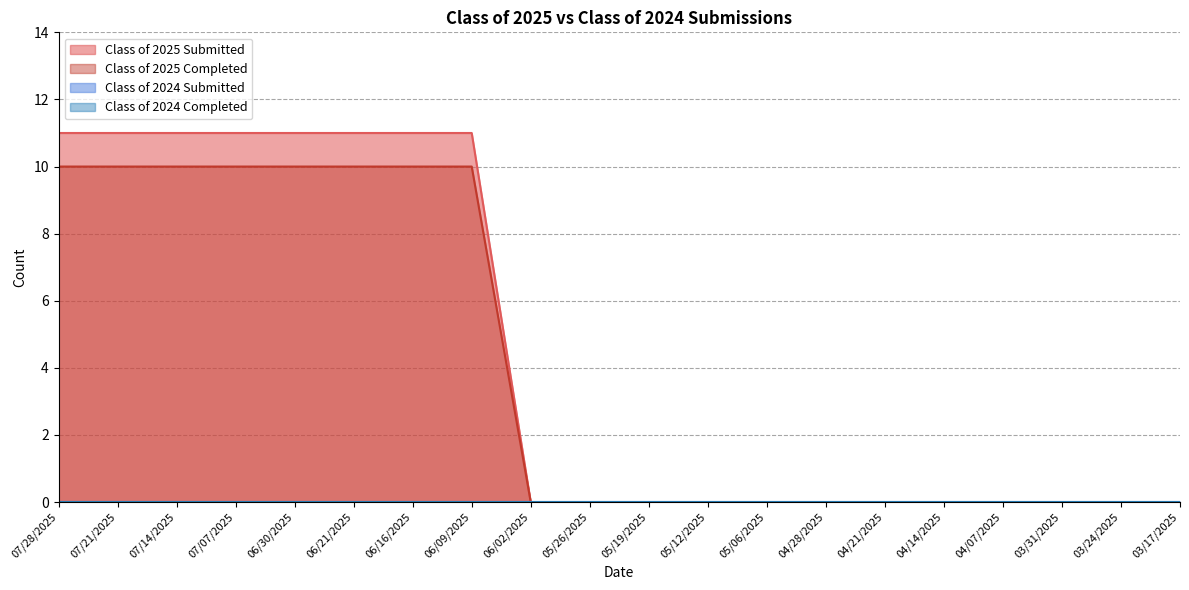

How many positive values does the Class of 2025 Submitted series have?

8